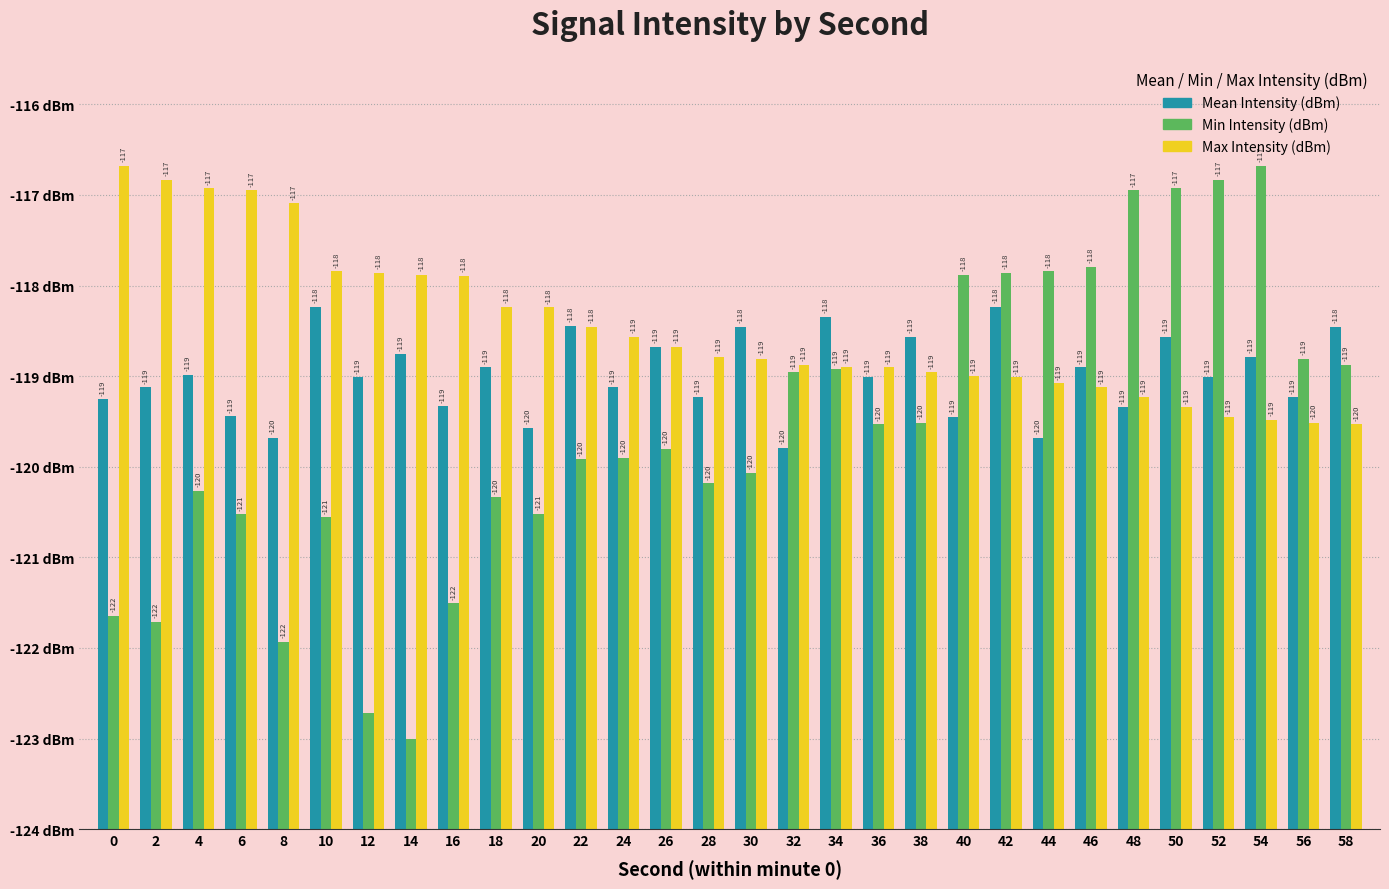

What are all the series names shown in the legend?

Mean Intensity (dBm), Min Intensity (dBm), Max Intensity (dBm)